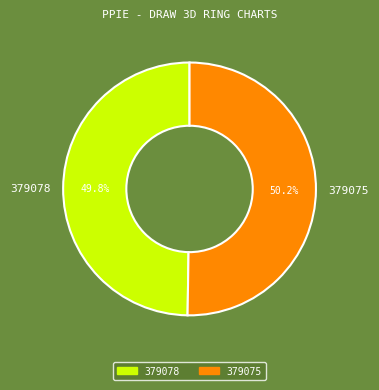

How many slices are in this pie chart?

2